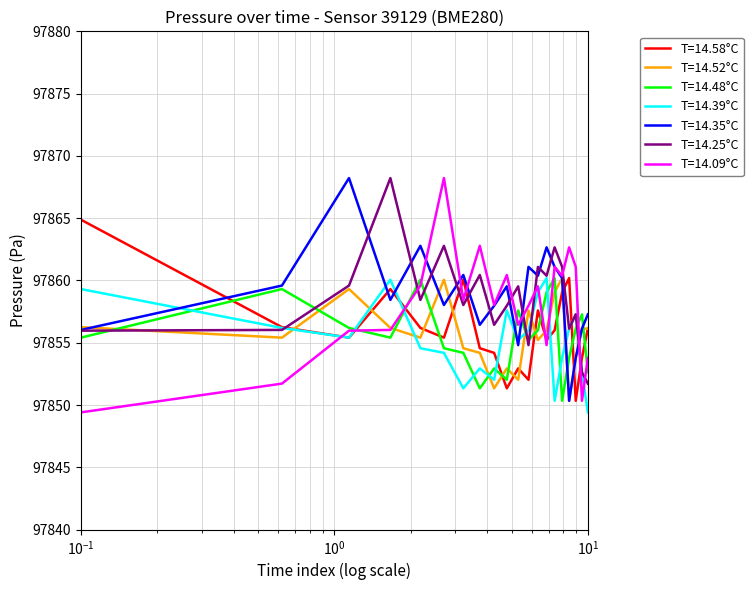

After their last crossing, which series has the higher values: T=14.25°C or T=14.48°C?

T=14.48°C